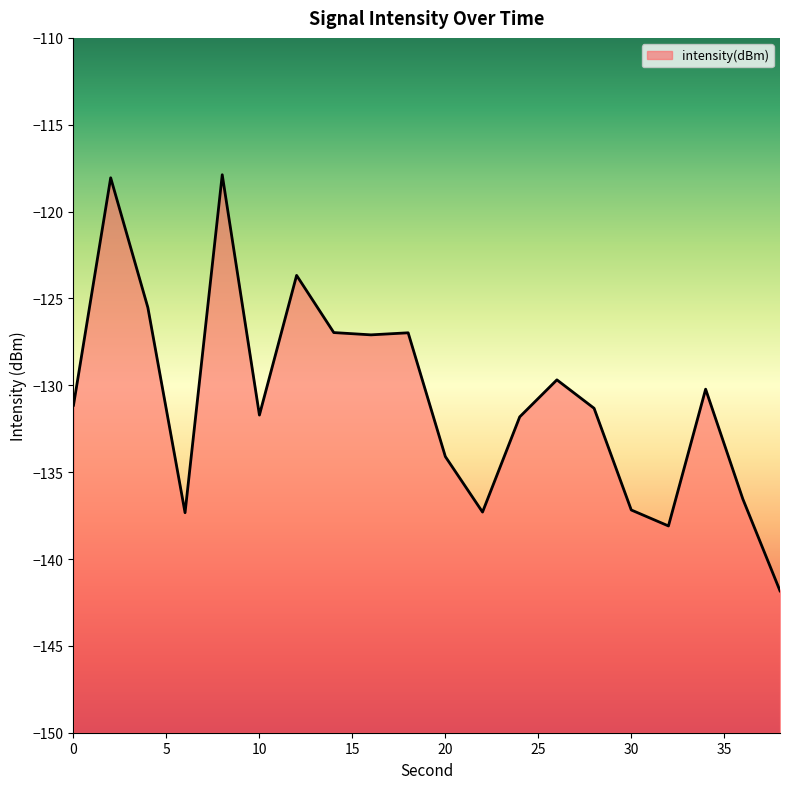

How many data points are less than -131?

11